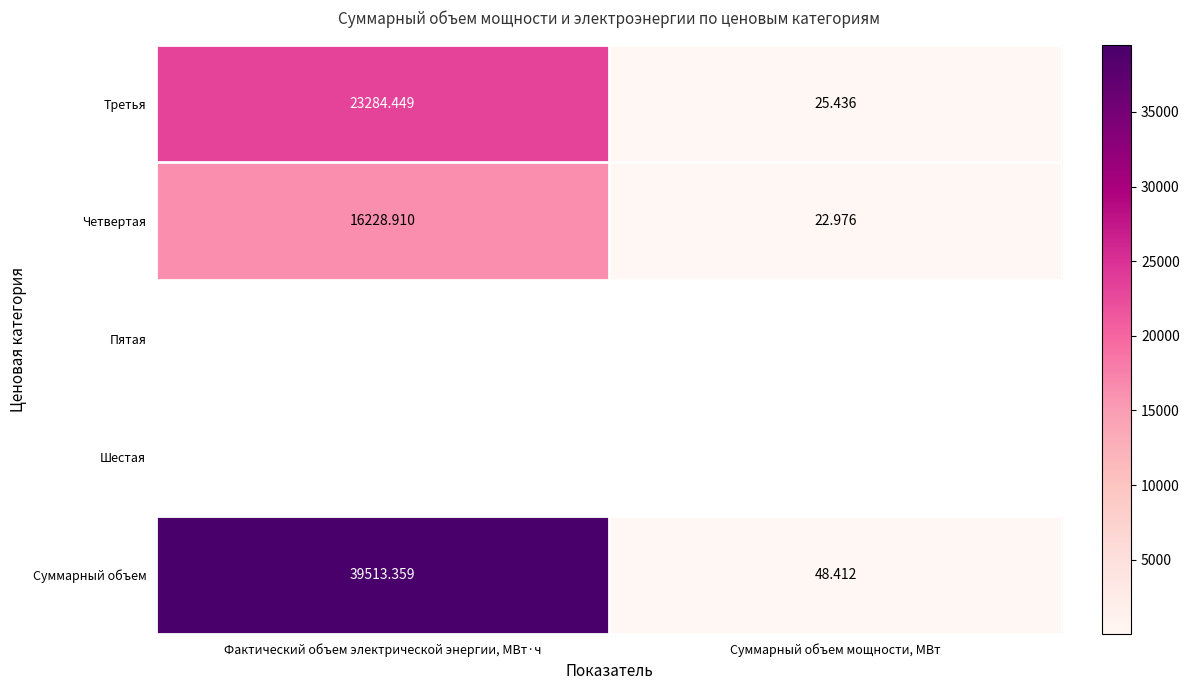

What is the greatest value displayed?

39513.4